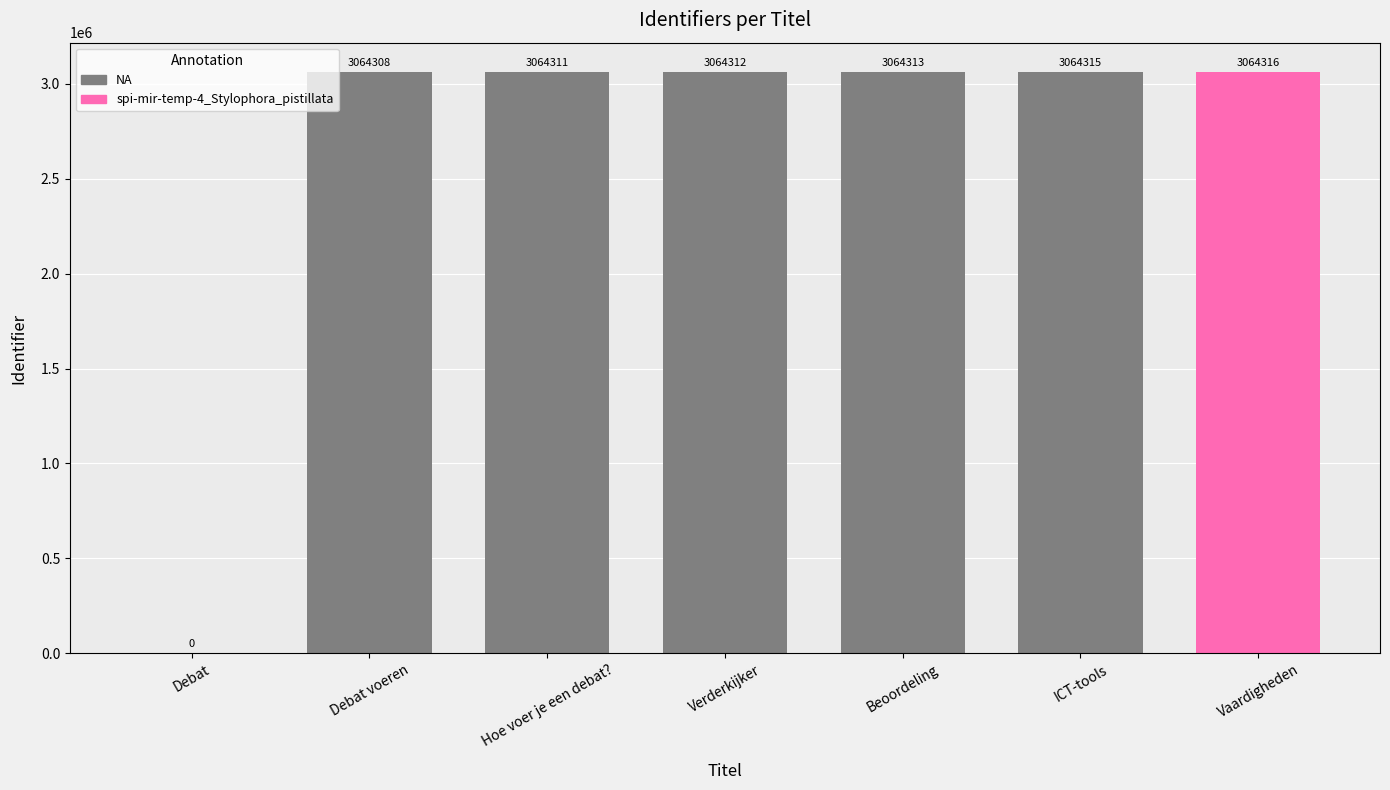

Which category has the highest value across all series?

Vaardigheden